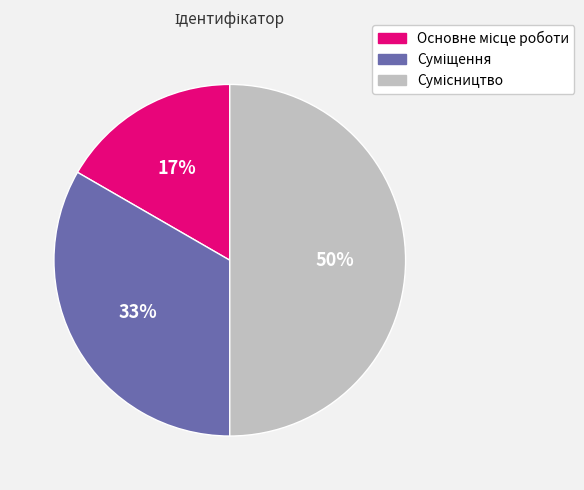

To the nearest percent, what is the difference between the largest and smallest slice percentages?

33%